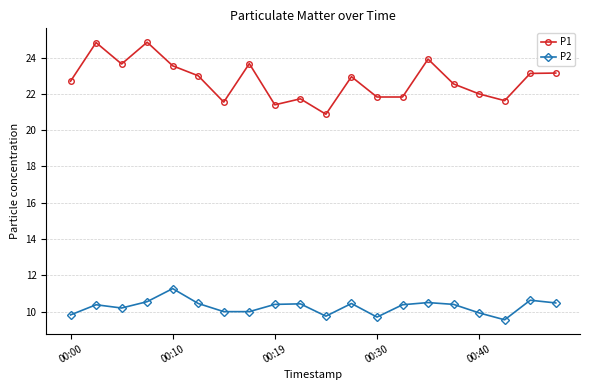

What is the average value of the P1 series?

22.7